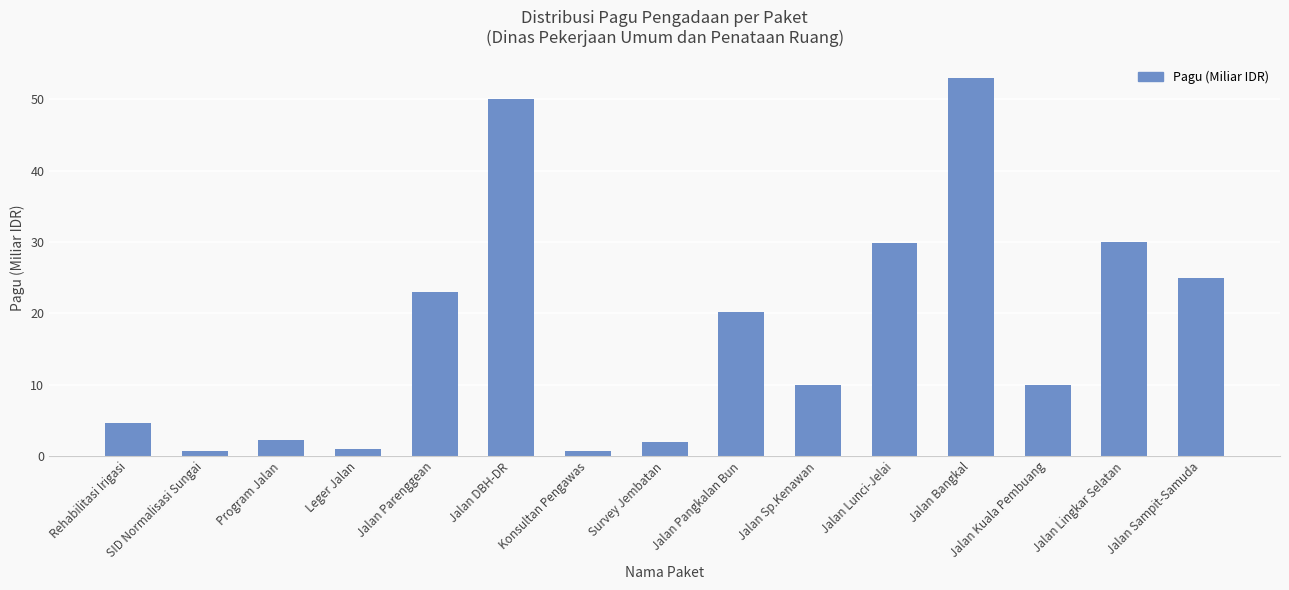

What position from the right is Jalan Lingkar Selatan?

2